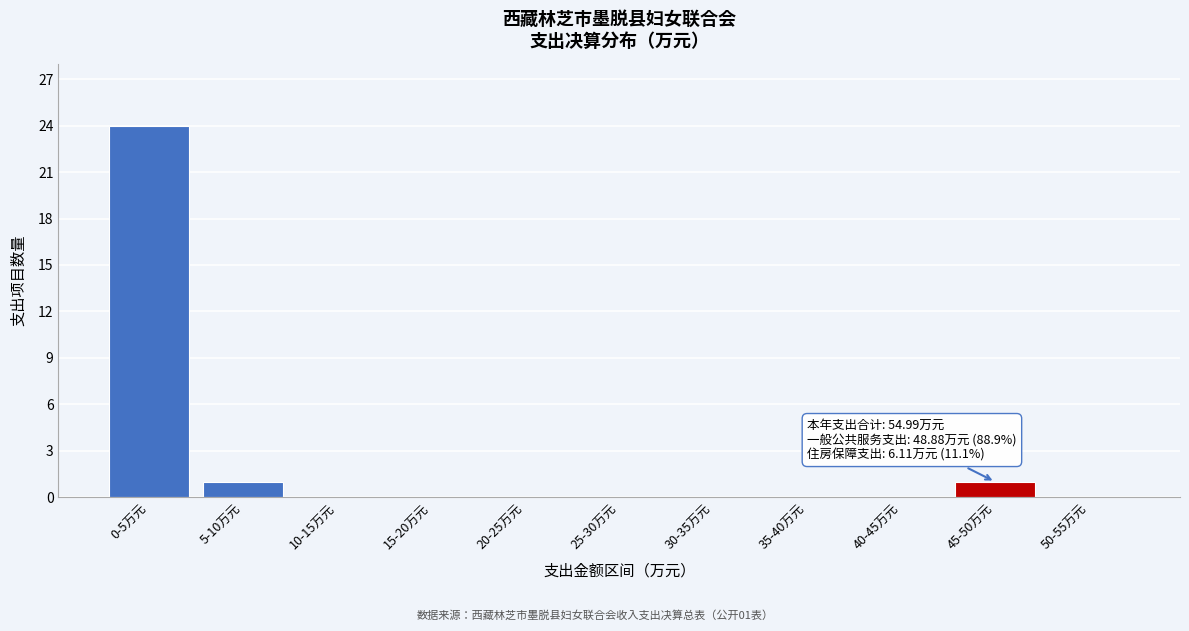

Reading left to right, transcribe all the data shown in this chart.

0-5万元=24	5-10万元=1	10-15万元=0	15-20万元=0	20-25万元=0	25-30万元=0	30-35万元=0	35-40万元=0	40-45万元=0	45-50万元=1	50-55万元=0